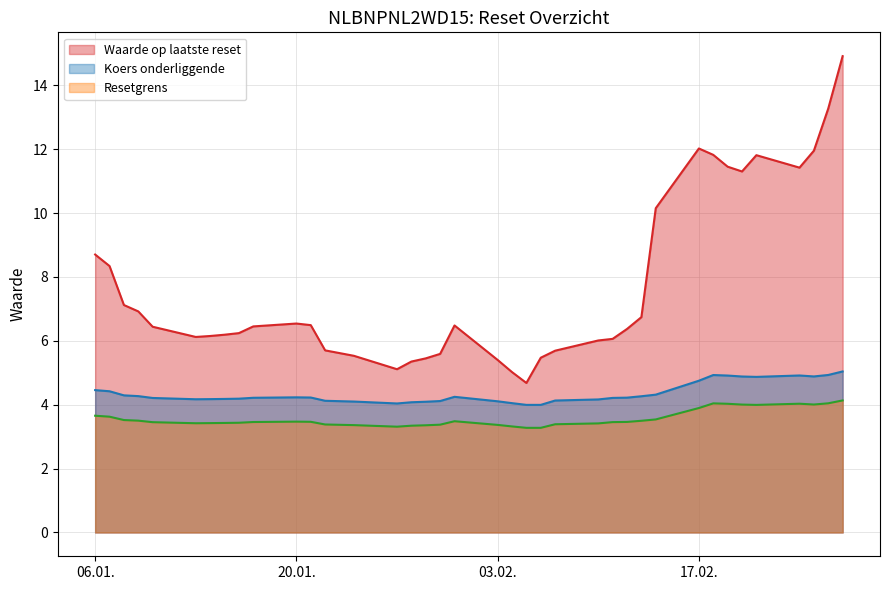

Which series has the largest range (max minus min)?

Waarde op laatste reset